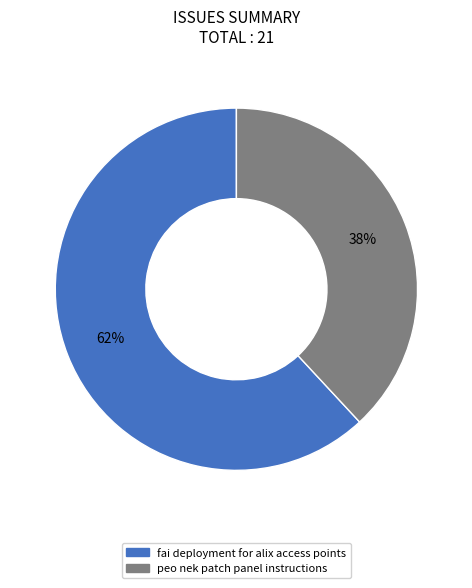

Does fai deployment for alix access points represent more than half of the total?

Yes